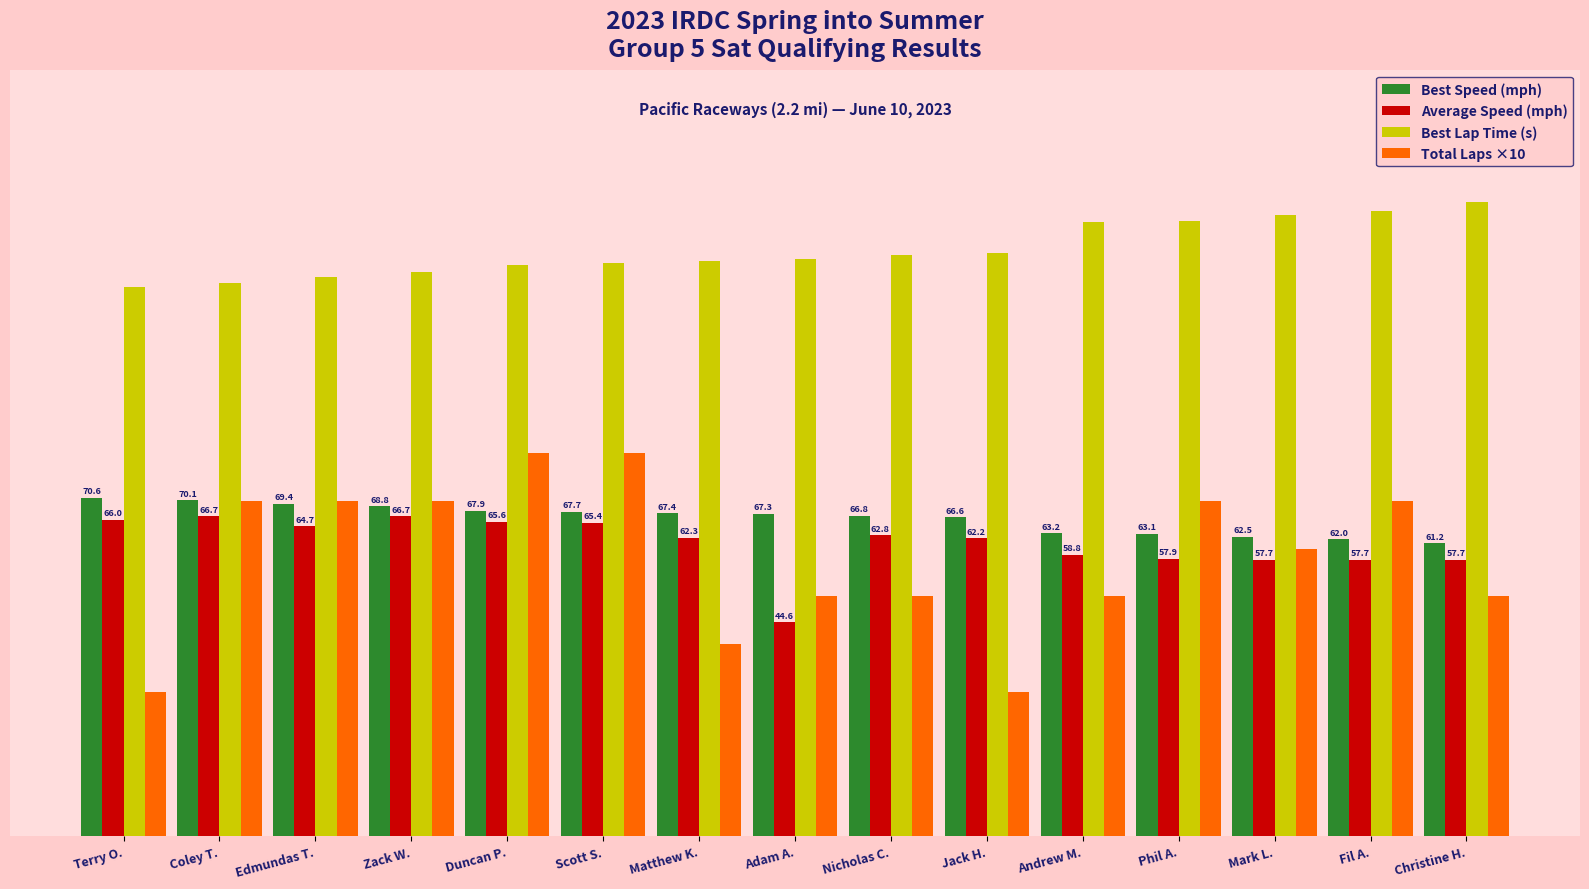

Which series changed the most between Jack H. and Mark L.?

Total Laps ×10